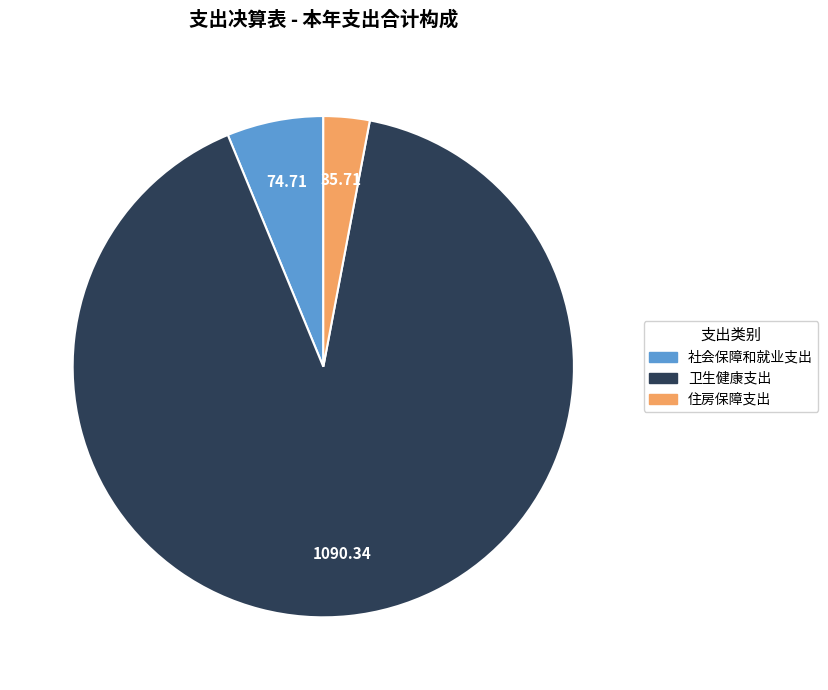

Combined, do 社会保障和就业支出 and 住房保障支出 account for over 50%?

No